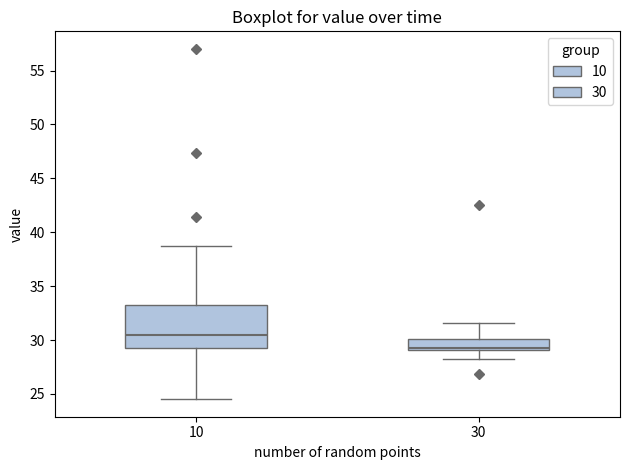

Reading left to right, transcribe this box plot: for each box, give where its median line is, the range the box spans, and where its two whiskers end, as read against the y-axis. The values are not printed on the chart, so give them approximately, as read against the axis.

10: median 30.5, box 29.5 to 33.5, whiskers 24.5 to 39.0
30: median 29.5, box 29.0 to 30.0, whiskers 28.0 to 31.5